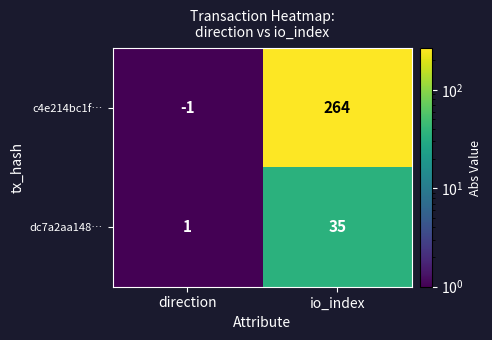

Between direction and io_index, which series saw the biggest shift?

c4e214bc1f…